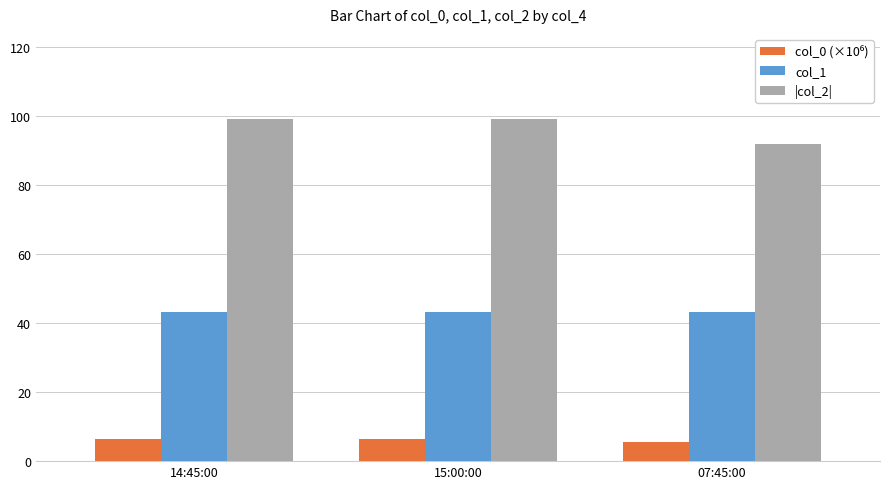

What is the sum of the |col_2| values at 07:45:00 and 14:45:00?

190.8